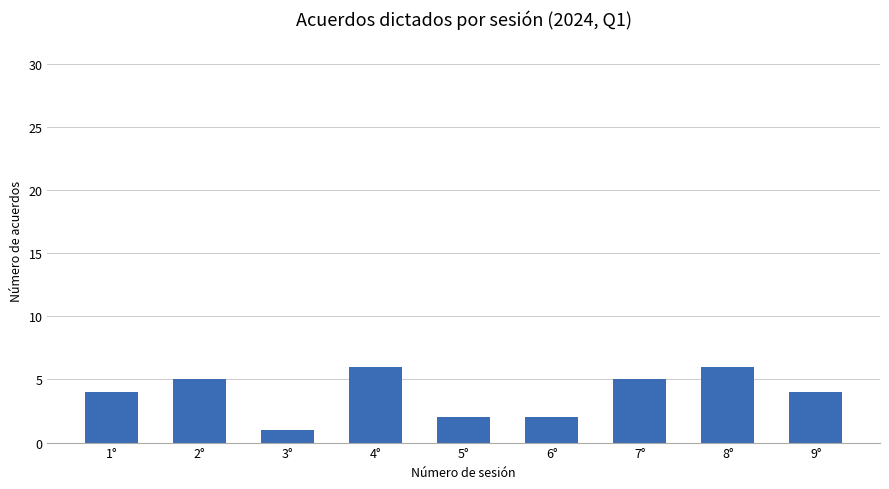

What is the difference between the maximum and minimum values?

5